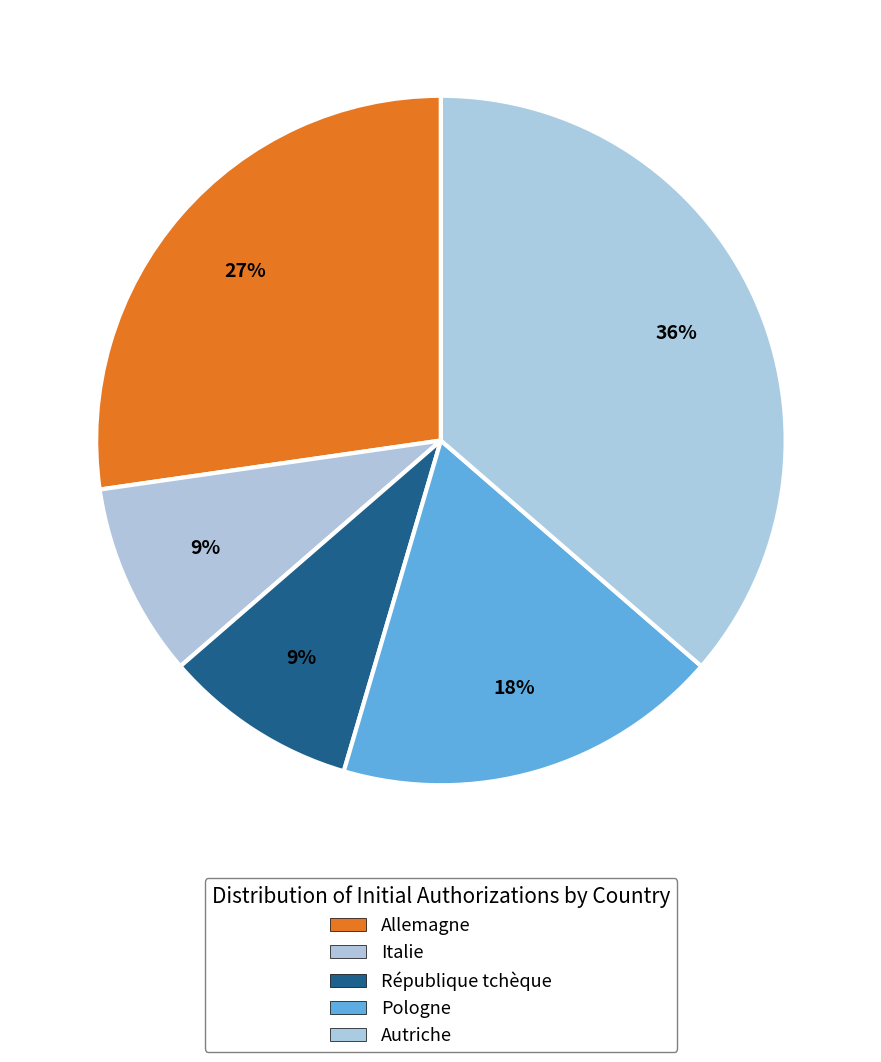

Rank the categories by value from highest to lowest.

Autriche, Allemagne, Pologne, Italie, République tchèque